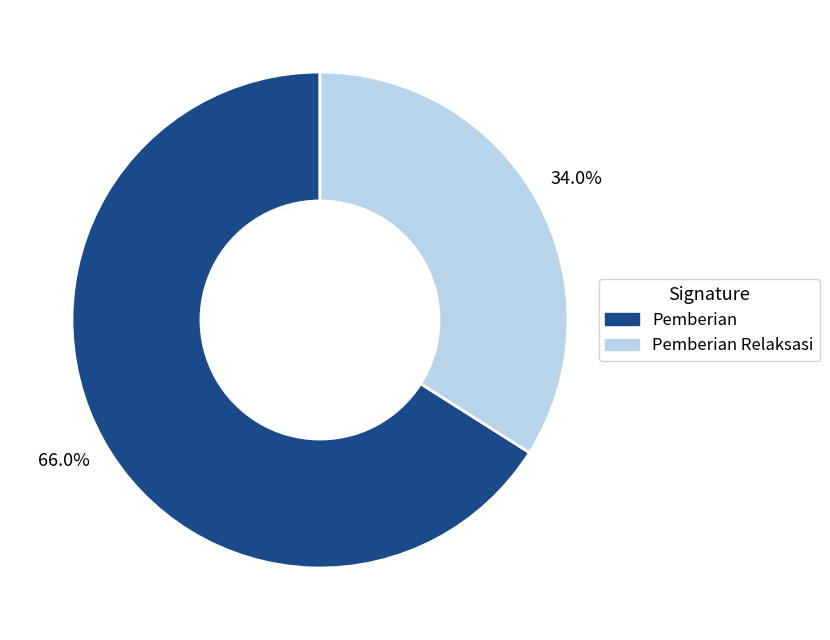

Rank the categories by value from highest to lowest.

Pemberian, Pemberian Relaksasi